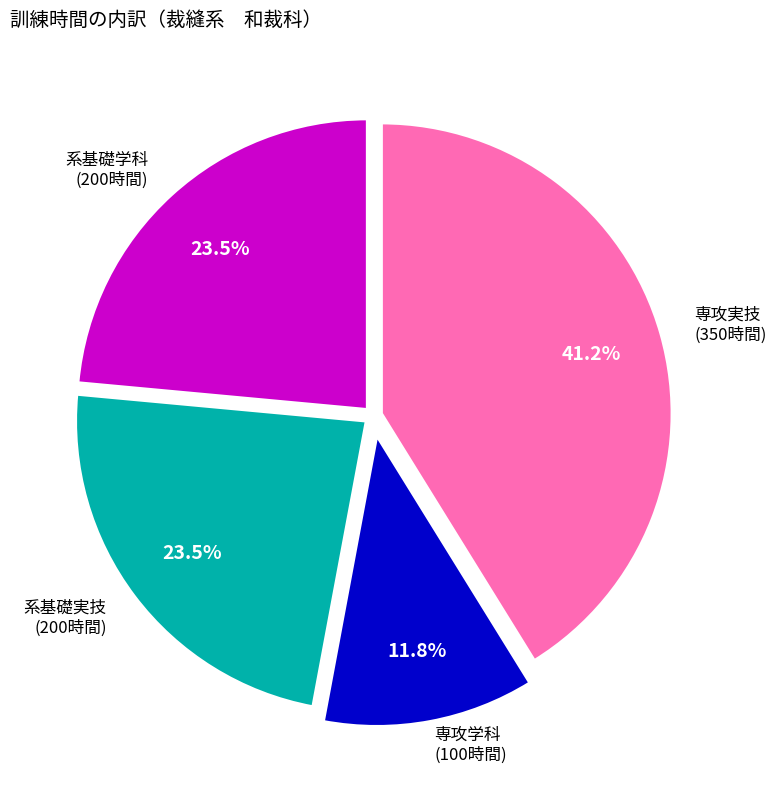

Is there a majority slice in this chart?

No